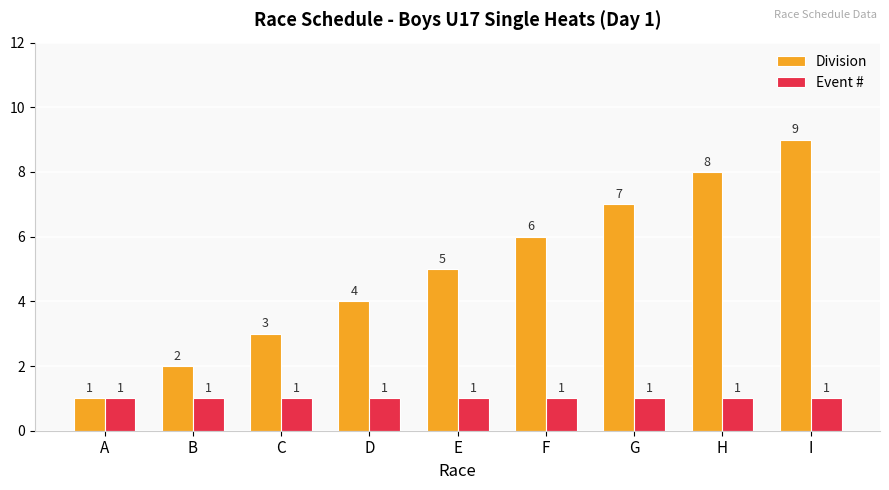

What is the average value of the Event # series?

1